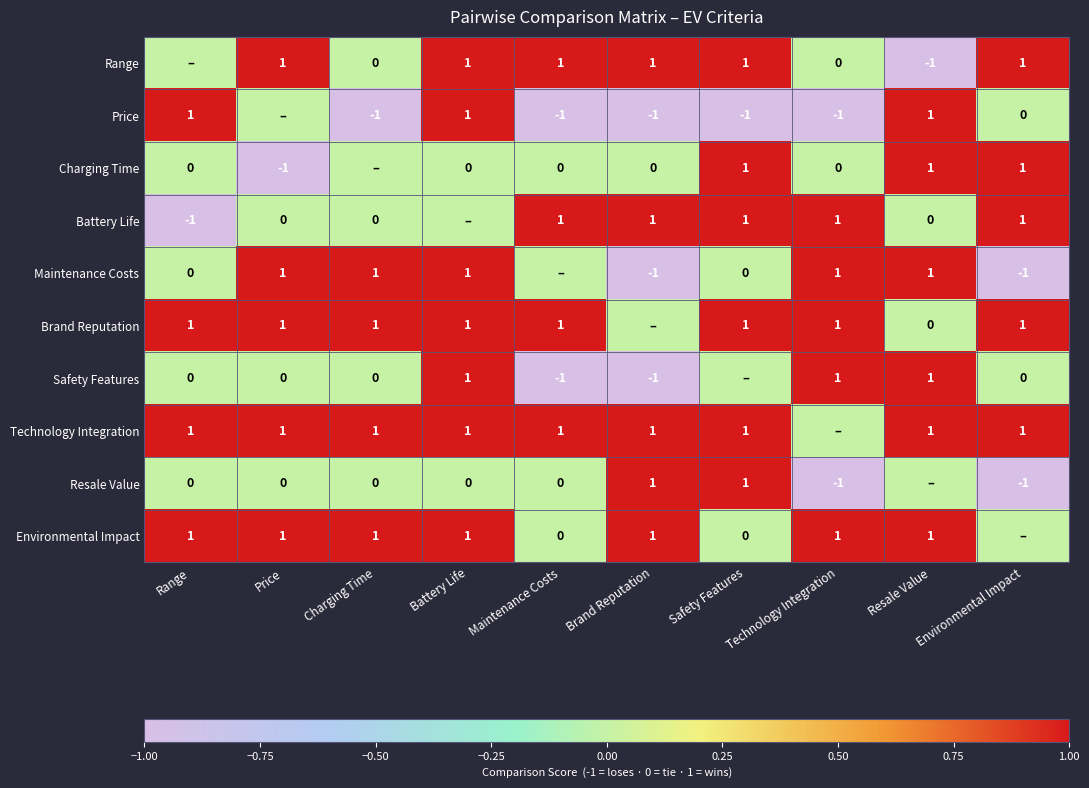

The Resale Value series shows 1 at Safety Features. True or false?

True